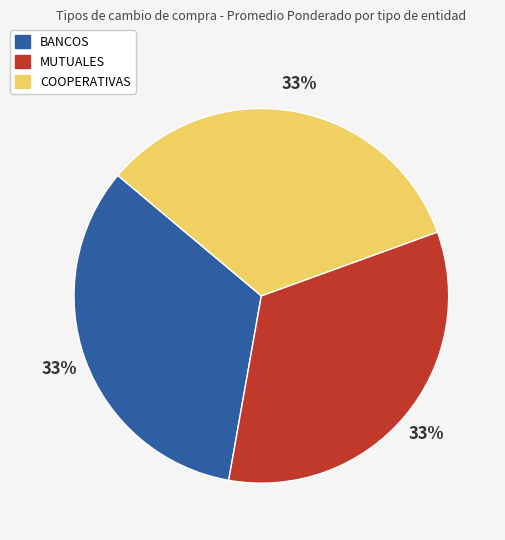

Is the sum of BANCOS and MUTUALES greater than half?

Yes